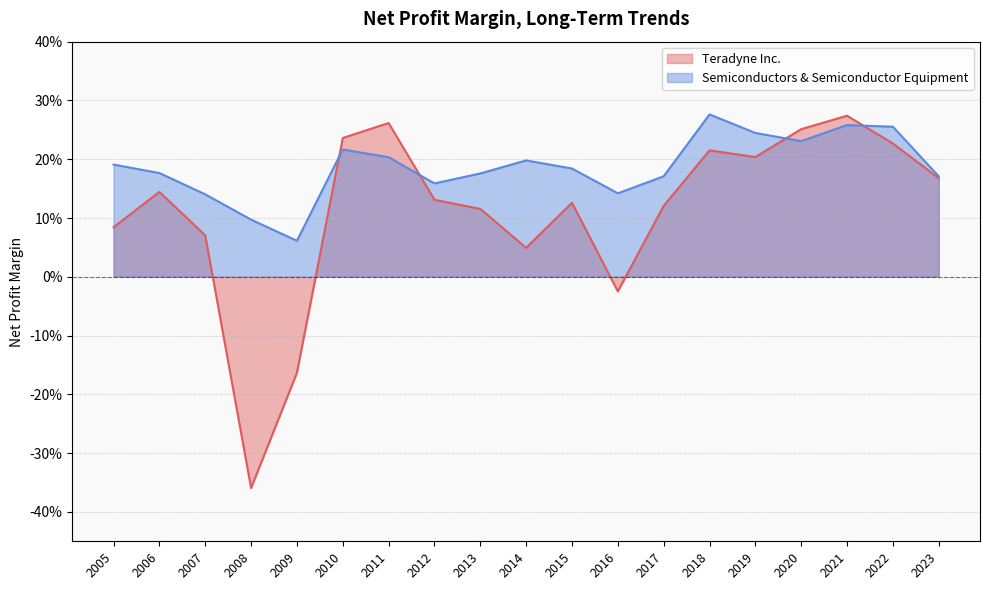

At which category is the sum across all series the highest?

2021